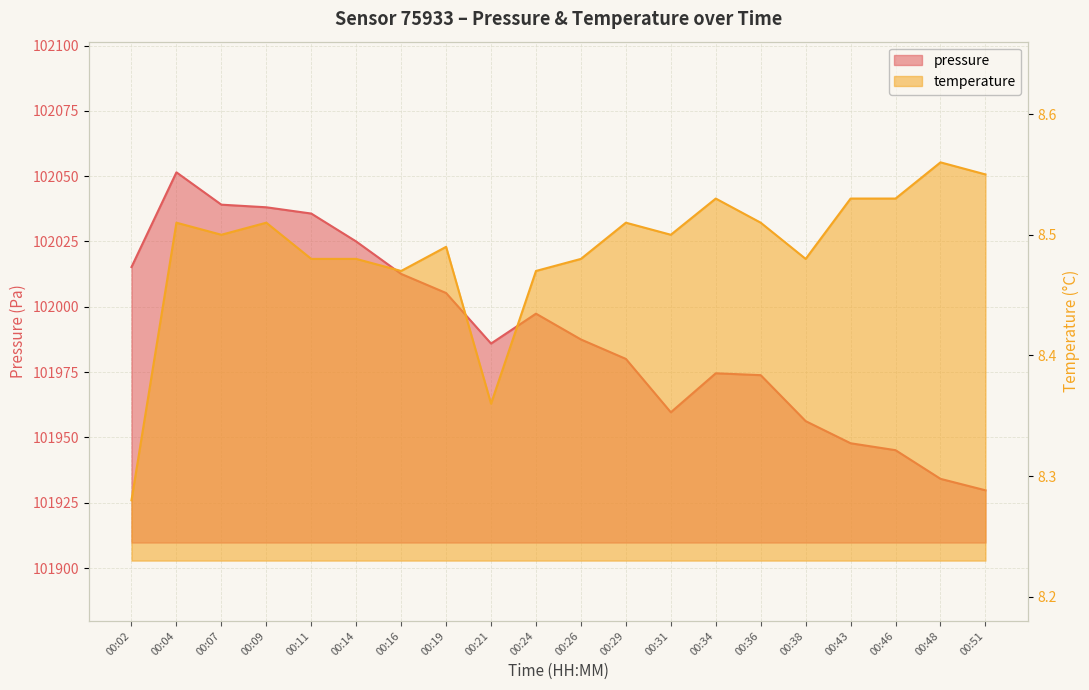

List the series in order of their peak value, lowest first.

temperature, pressure